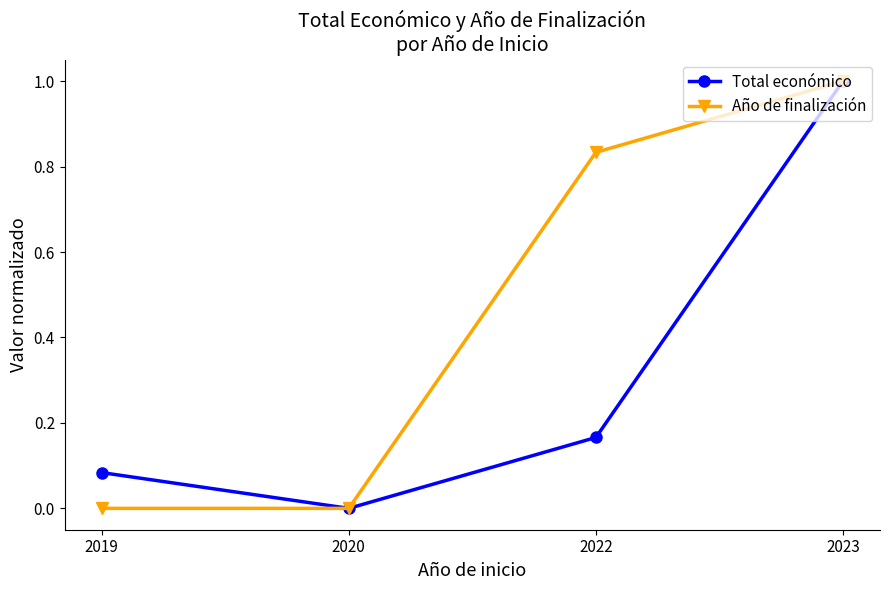

What is the maximum value shown in the chart?

1.0